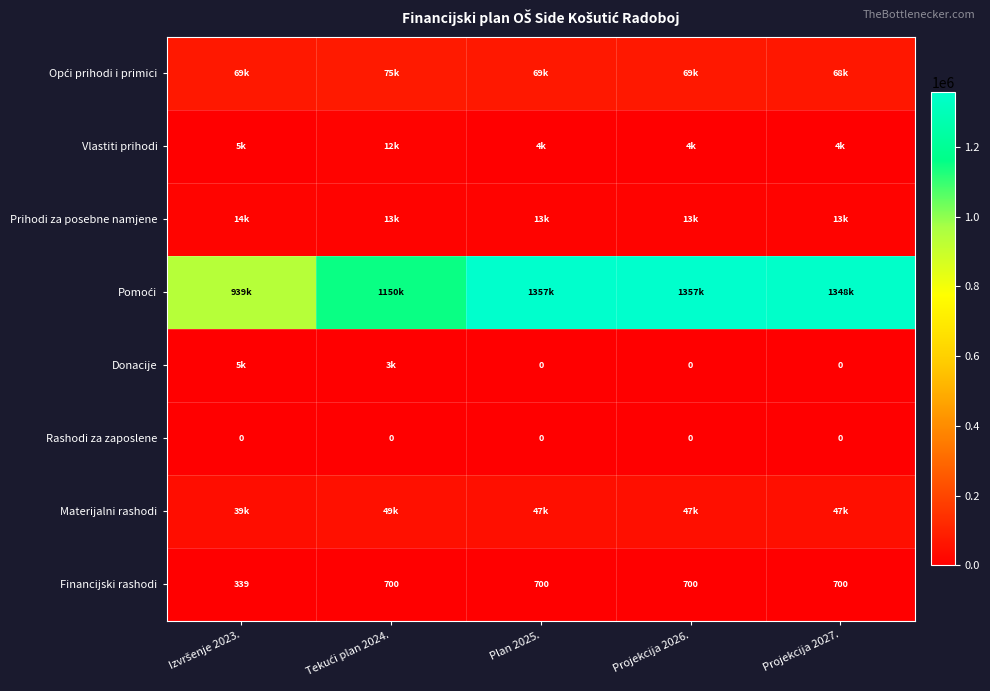

At which label does Materijalni rashodi first exceed 46691?

Tekući plan 2024.